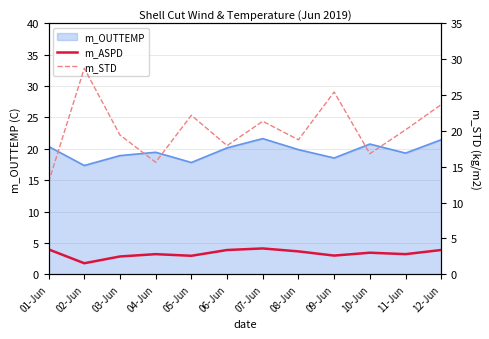

What is the difference between the m_ASPD values at 02-Jun and 12-Jun?

2.1